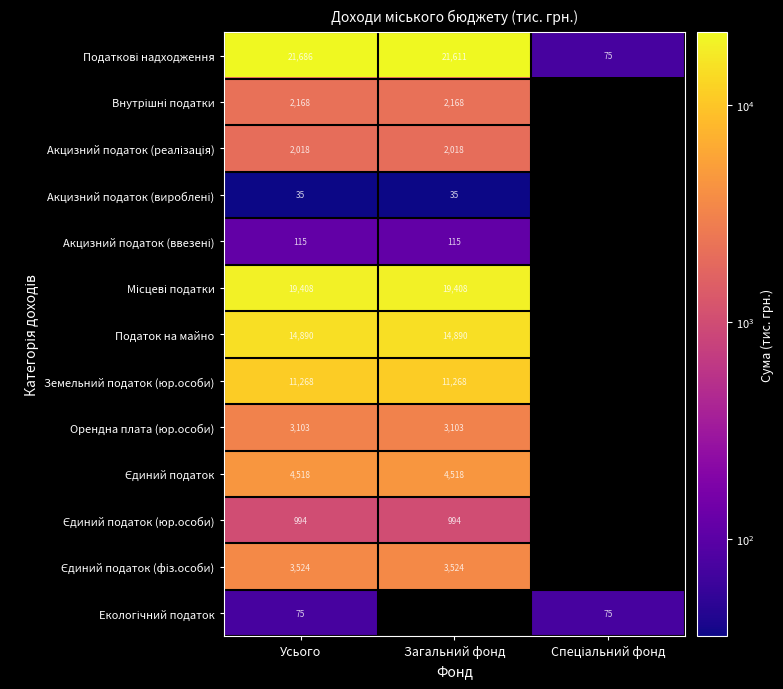

List the series in order of their peak value, lowest first.

Акцизний податок (вироблені), Екологічний податок, Акцизний податок (ввезені), Єдиний податок (юр.особи), Акцизний податок (реалізація), Внутрішні податки, Орендна плата (юр.особи), Єдиний податок (фіз.особи), Єдиний податок, Земельний податок (юр.особи), Податок на майно, Місцеві податки, Податкові надходження